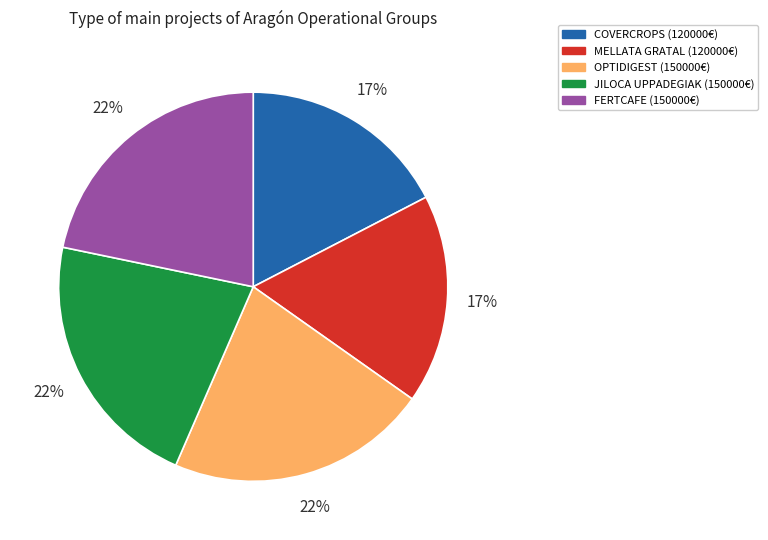

Does COVERCROPS account for over 50% of the chart?

No